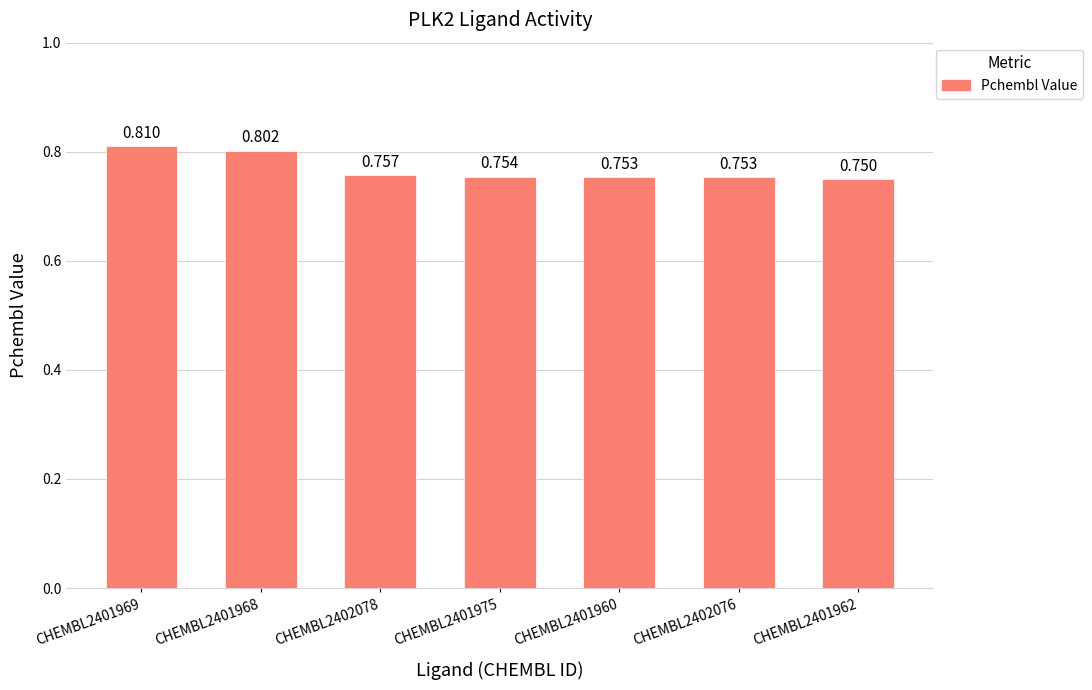

Reading left to right, transcribe all the data shown in this chart.

CHEMBL2401969=0.8	CHEMBL2401968=0.8	CHEMBL2402078=0.8	CHEMBL2401975=0.8	CHEMBL2401960=0.8	CHEMBL2402076=0.8	CHEMBL2401962=0.8